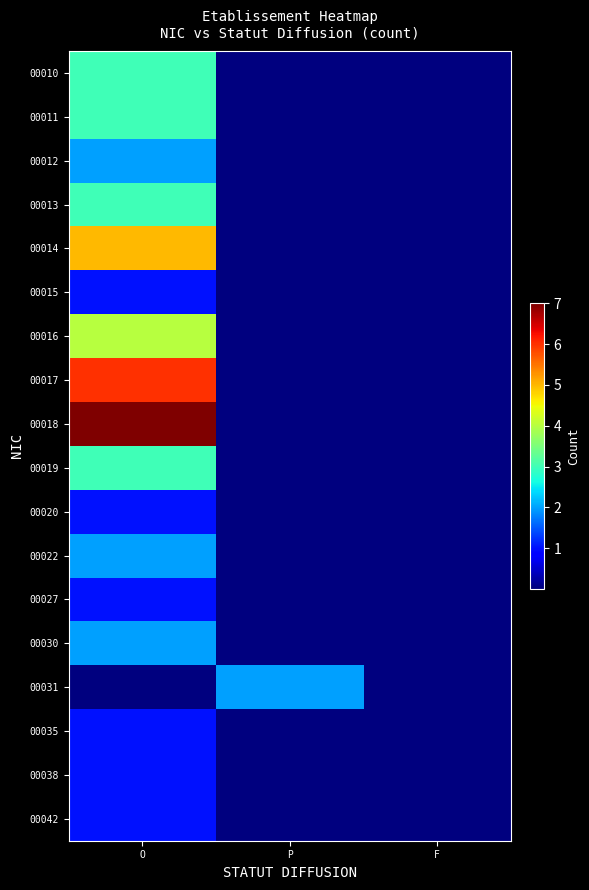

At which category is the sum across all series the highest?

O